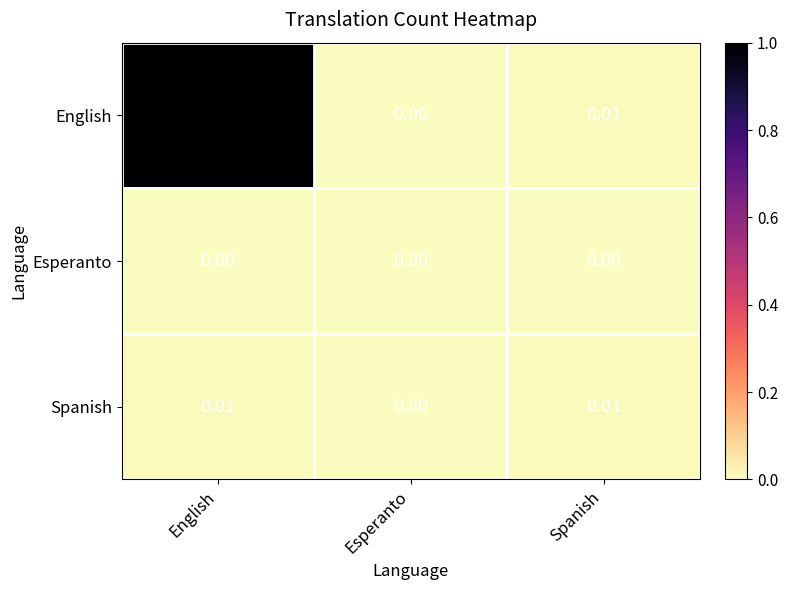

Between English and Spanish, which series saw the biggest shift?

English